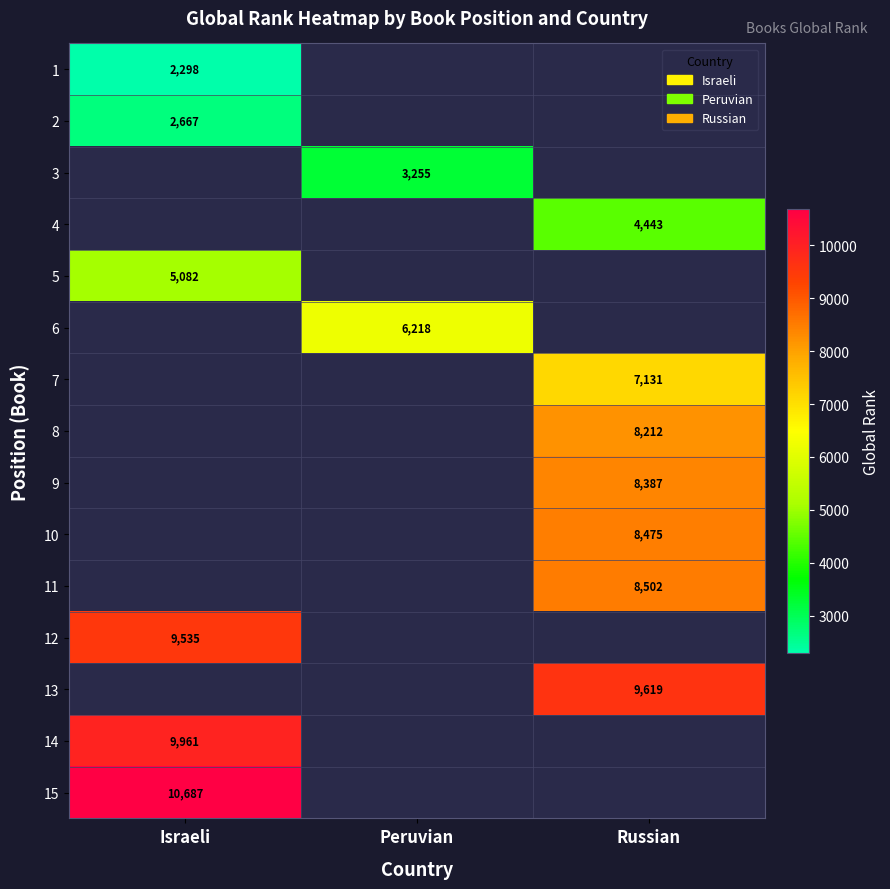

True or false: 15 has a value of 10687 at Israeli.

True